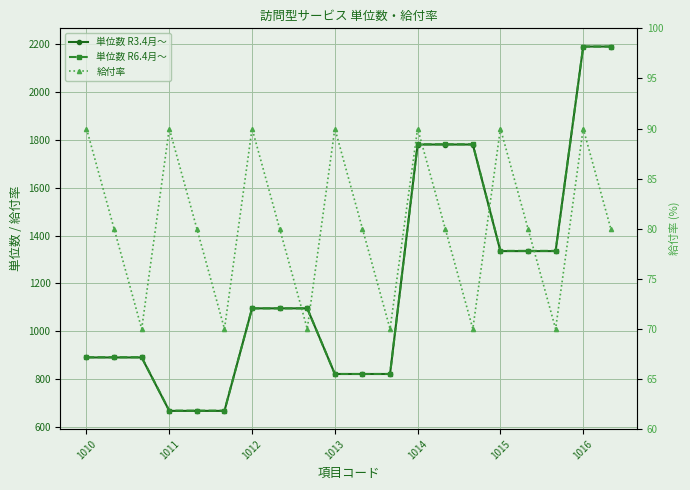

What is the value of the 単位数 R6.4月～ point at the 3rd from the left?

892